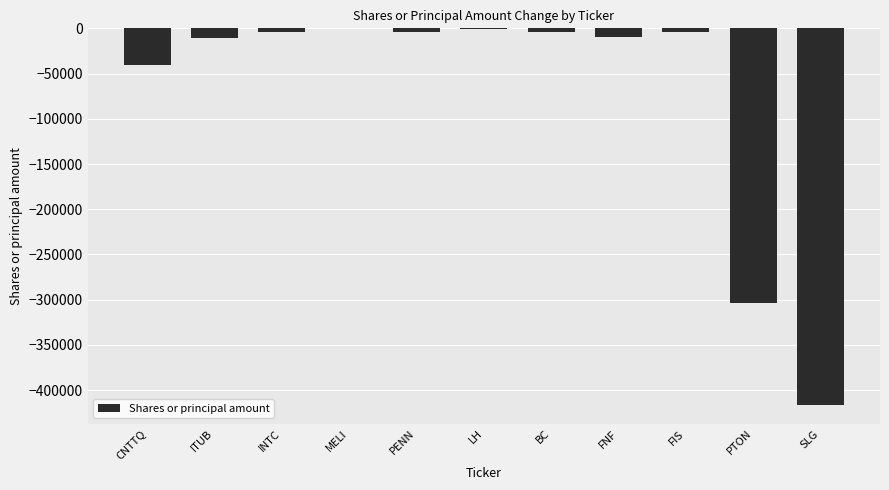

What is the sum of all values?

-797208